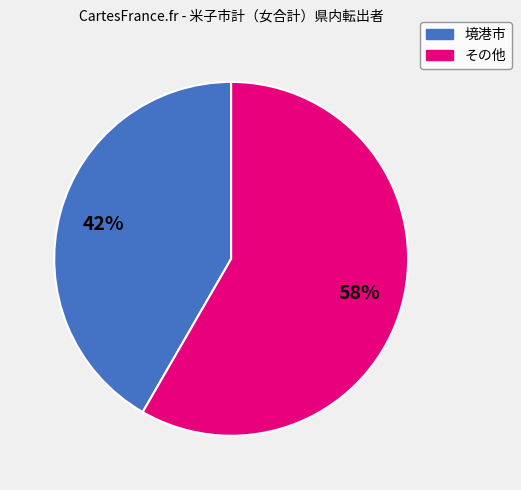

How many segments does this pie chart have?

2